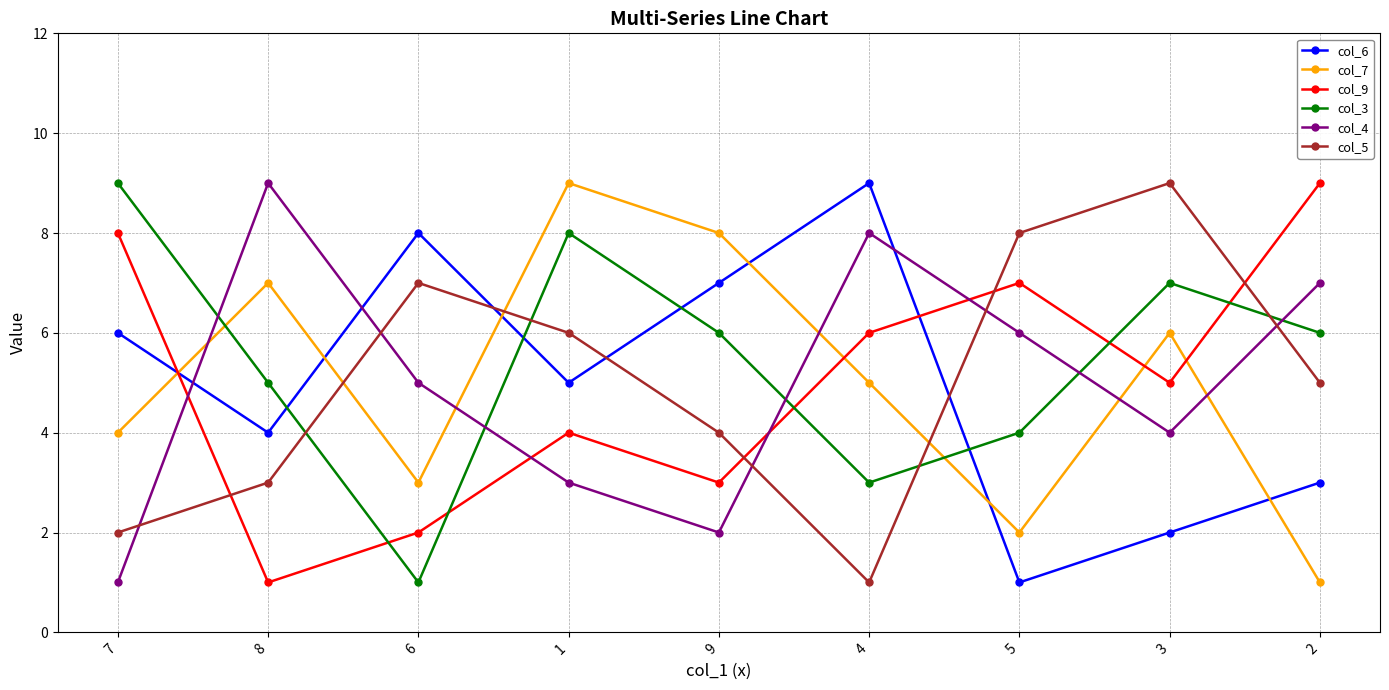

What is the label of the 4th point from the left?

1